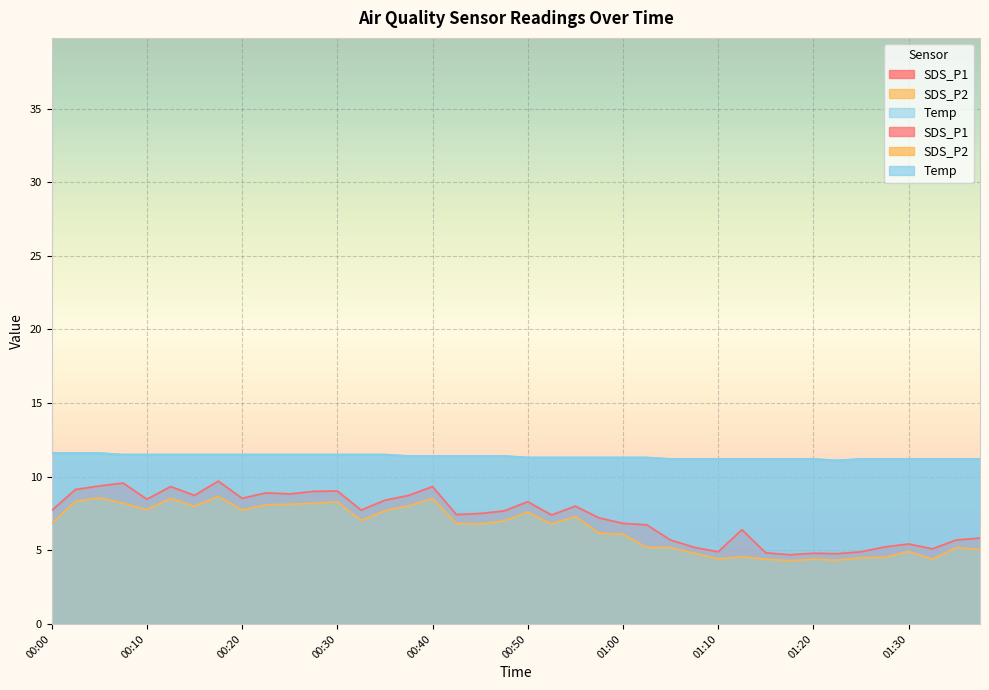

What is the difference between the SDS_P1 values at 01:20 and 01:17?

0.1